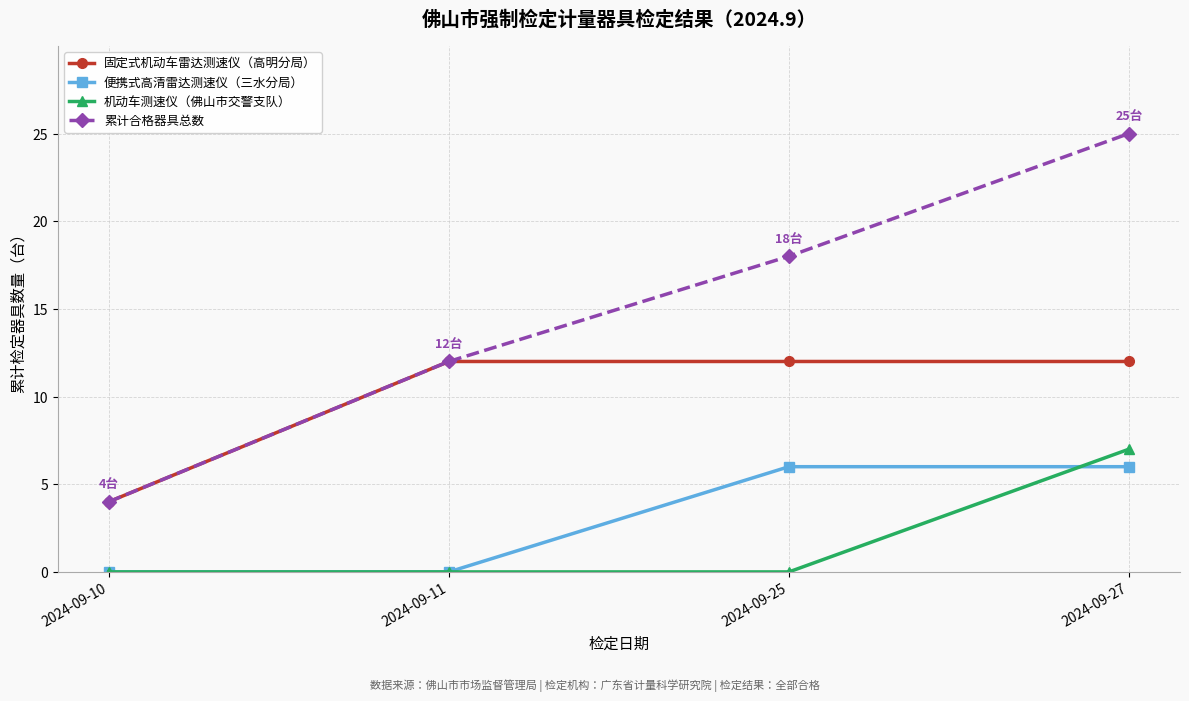

Which category has the highest value in the 累计合格器具总数 series?

2024-09-27